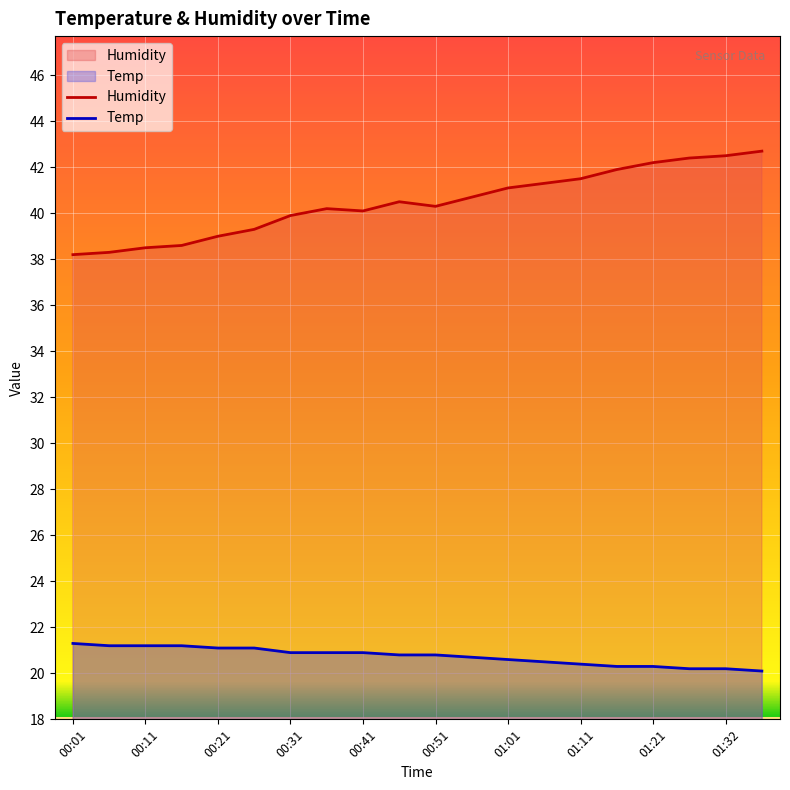

Which series has the largest range (max minus min)?

Humidity